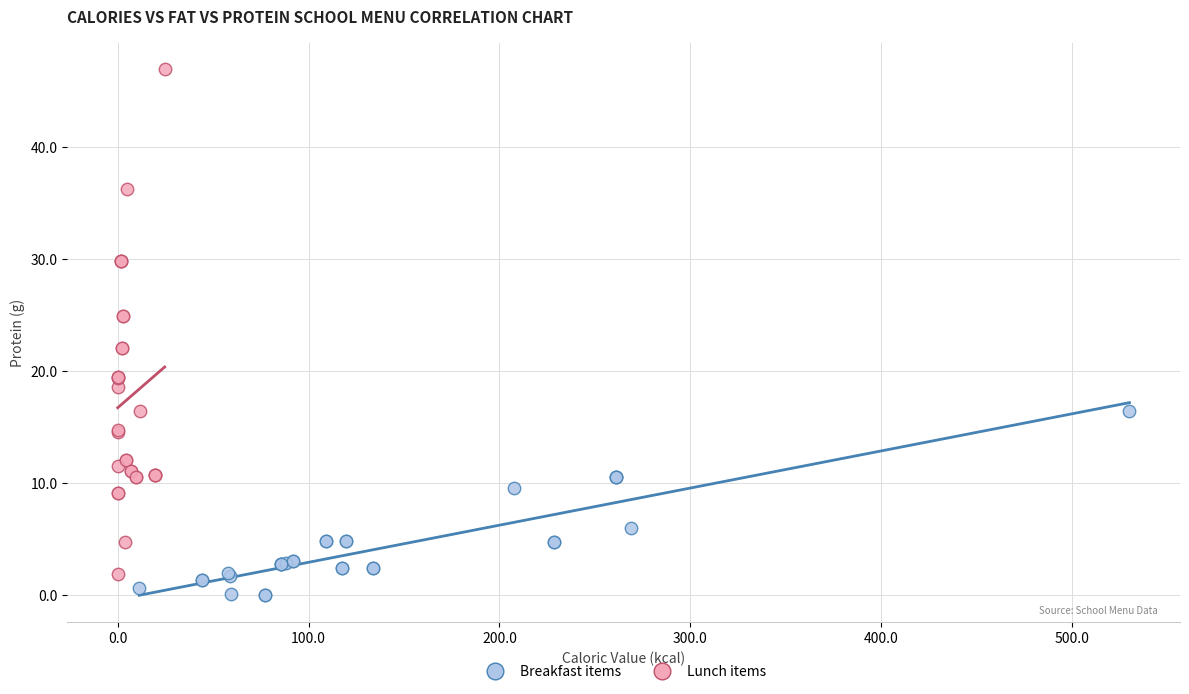

What are all the series names shown in the legend?

Breakfast items, Lunch items